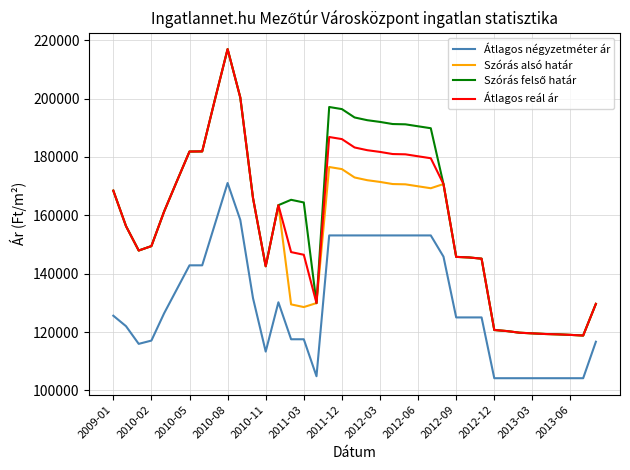

True or false: Átlagos négyzetméter ár and Átlagos reál ár intersect in this chart.

False